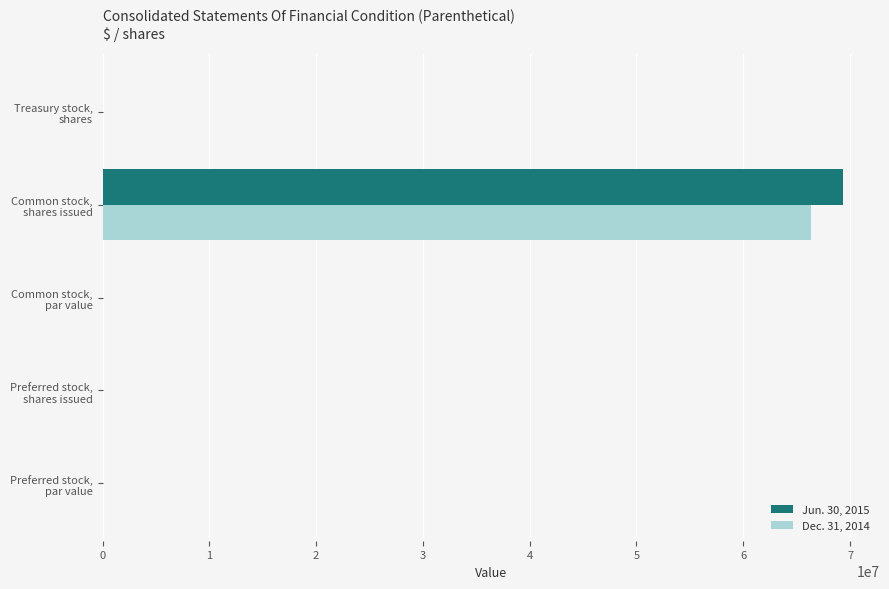

What is the highest value of the Dec. 31, 2014 series?

66336018.0